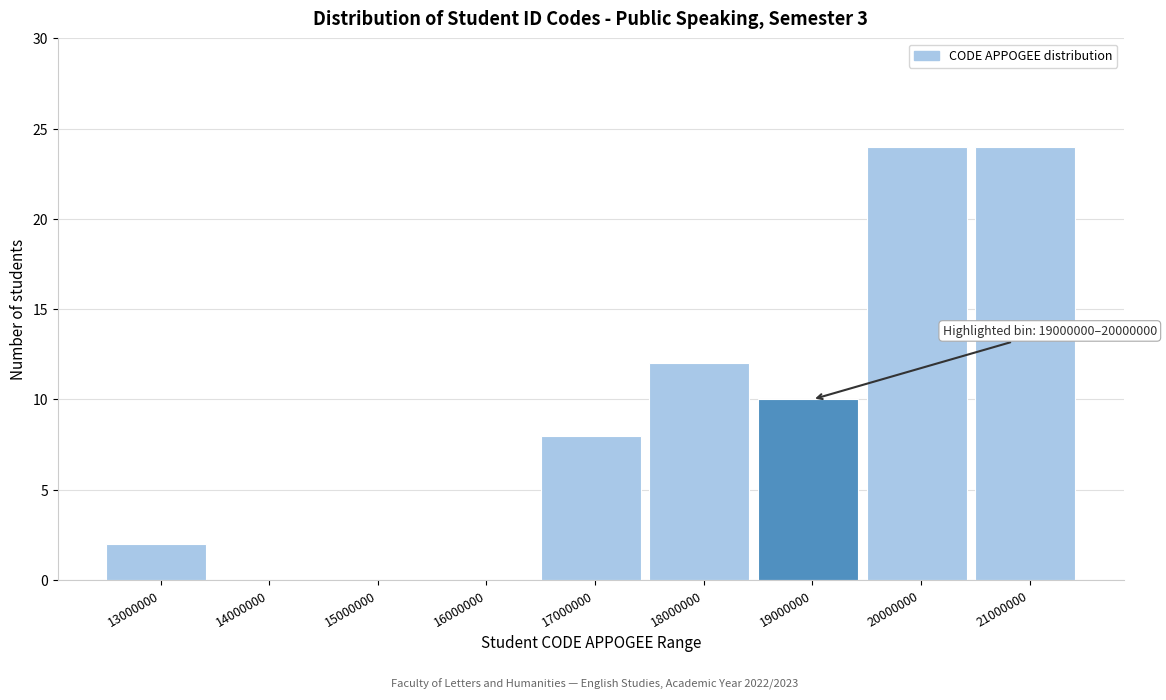

Reading left to right, list all the values displayed in this chart.

13000000=2	14000000=0	15000000=0	16000000=0	17000000=8	18000000=12	19000000=10	20000000=24	21000000=24